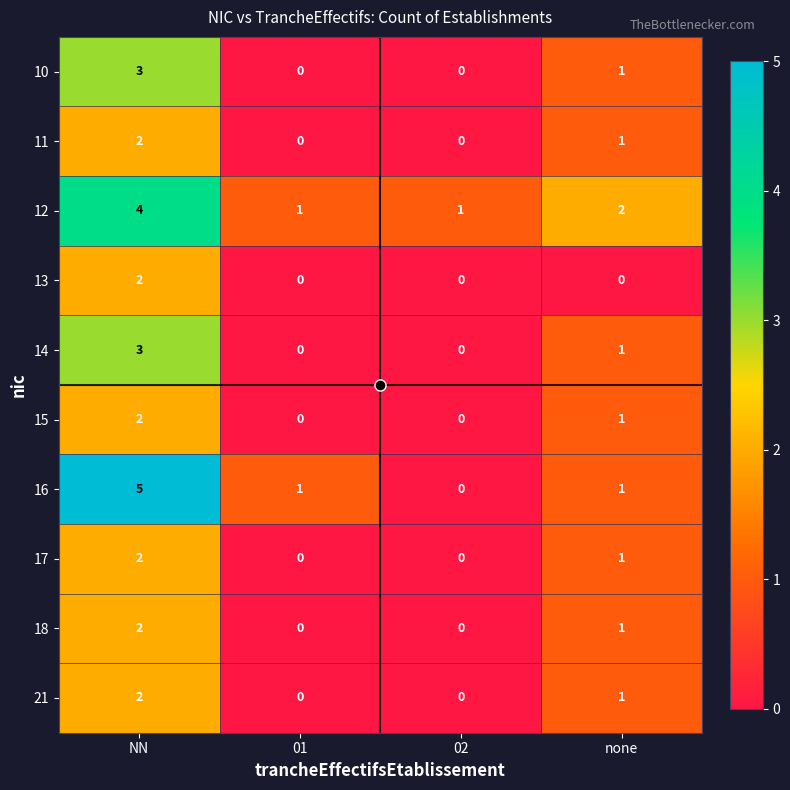

What is the sum of all 18 values?

3